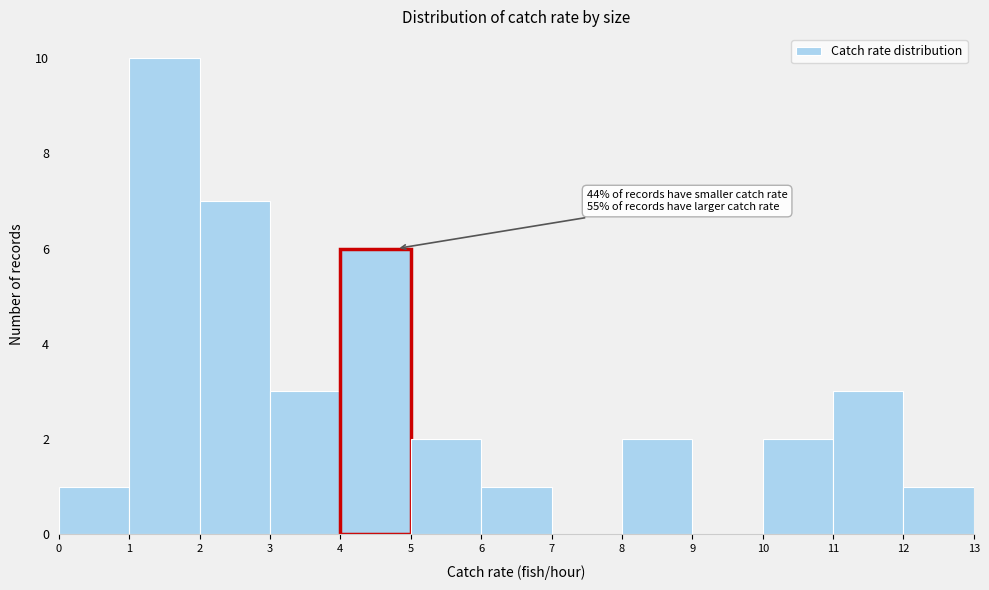

Which range on the x-axis has the tallest bar?

1 to 2